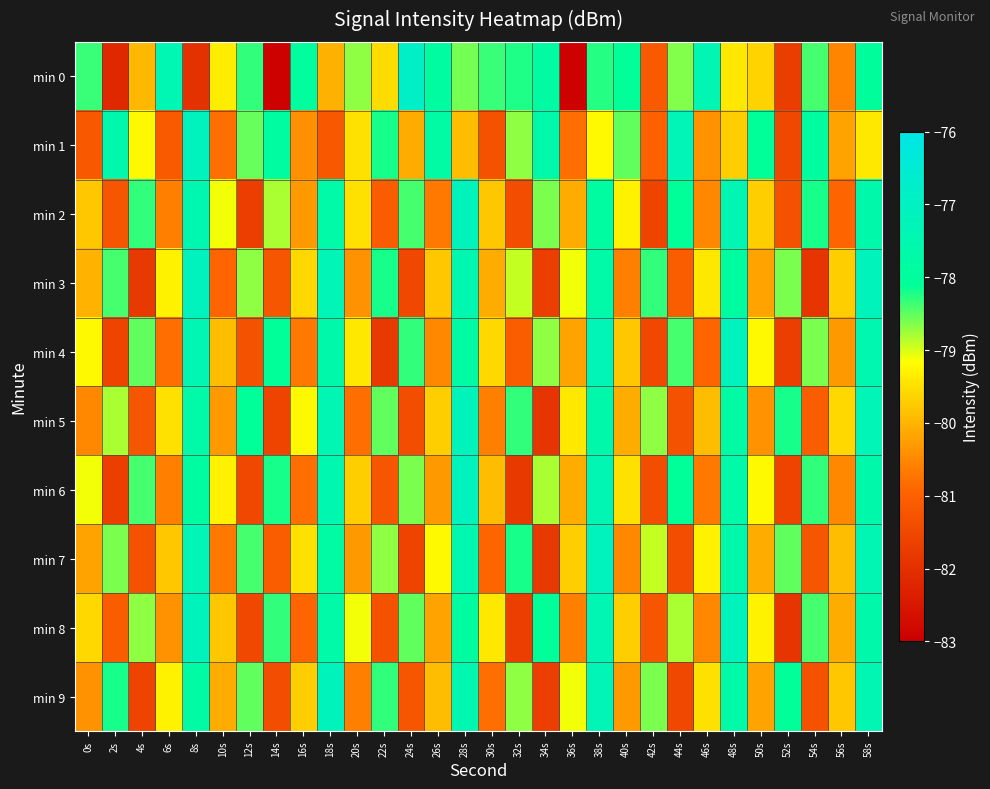

At which category does the chart reach its minimum across all series?

36s